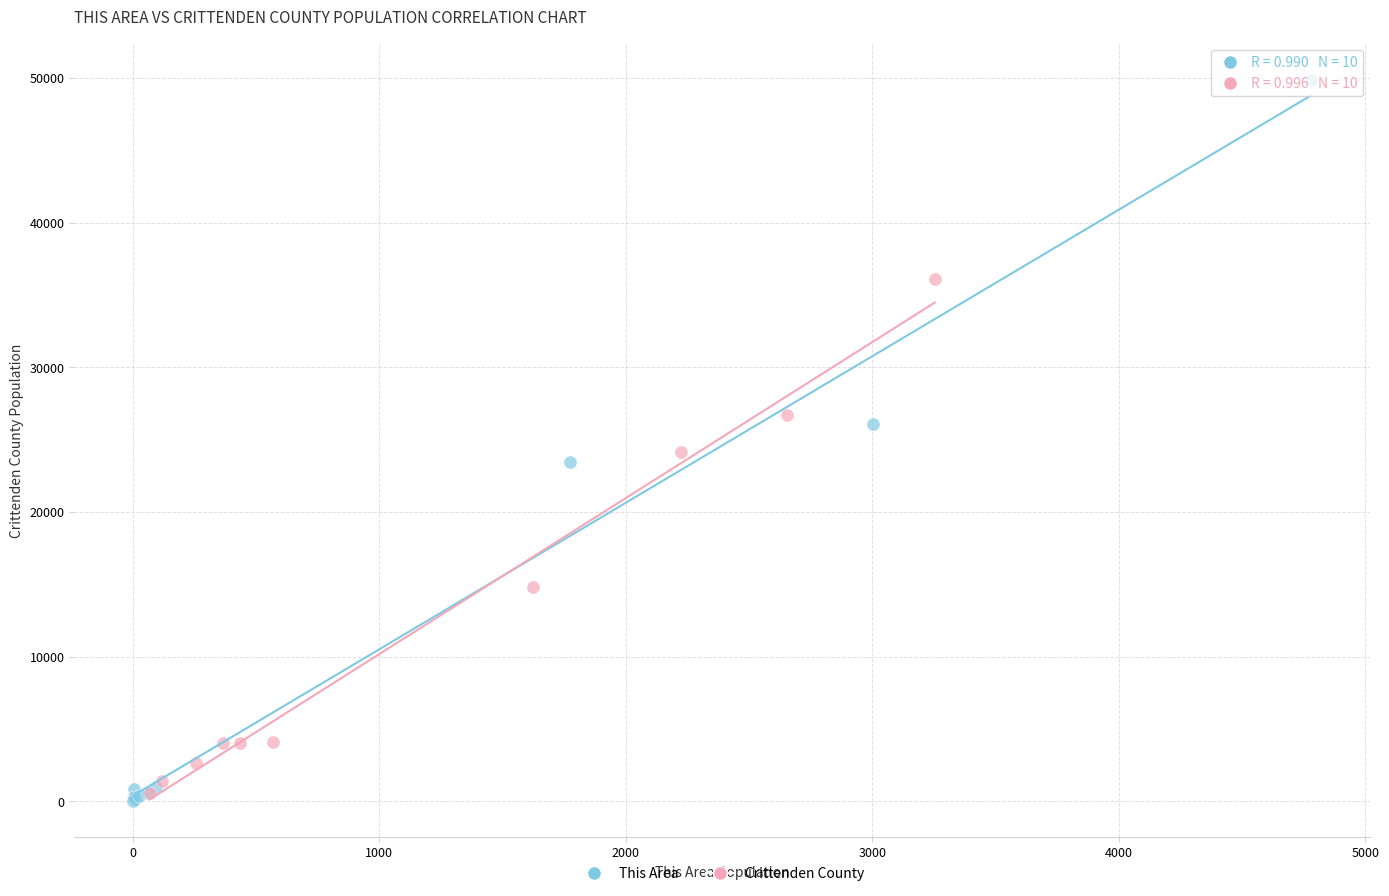

Which series contains the lowest Y value?

This Area